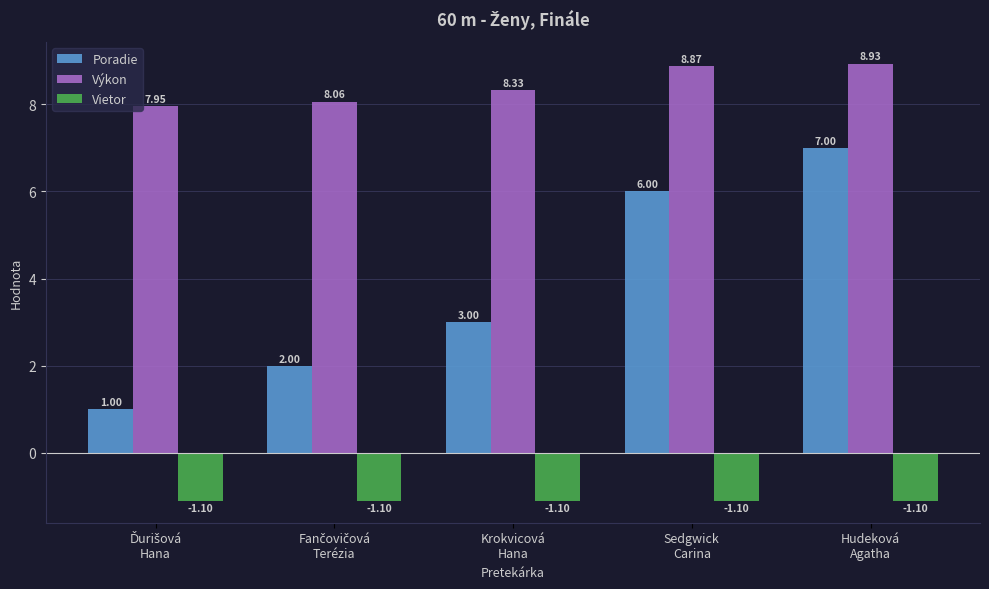

How many values in the Poradie series are below 3?

2